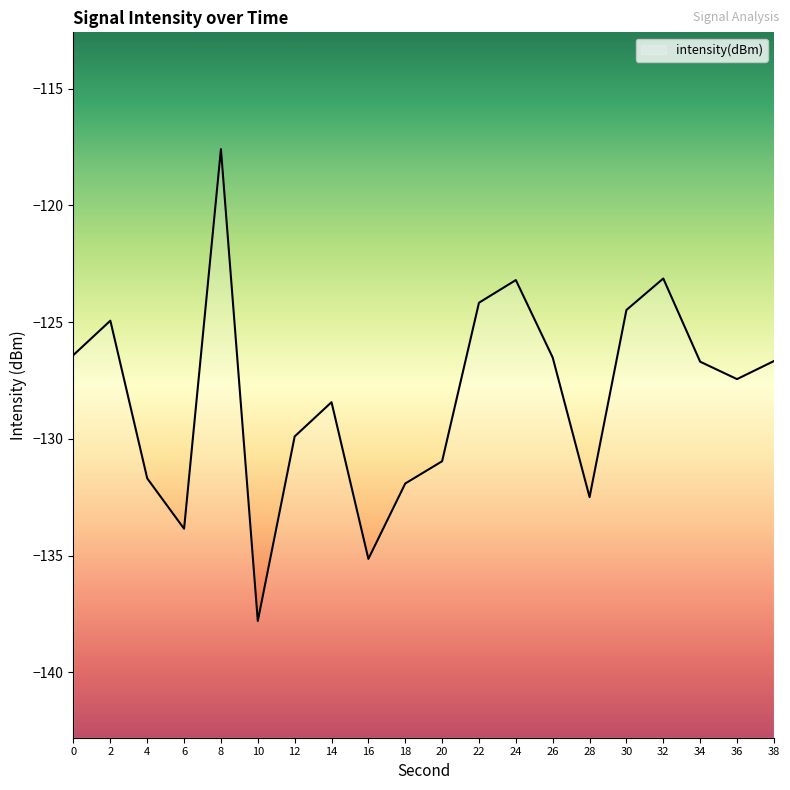

Count the number of data series in this chart.

1